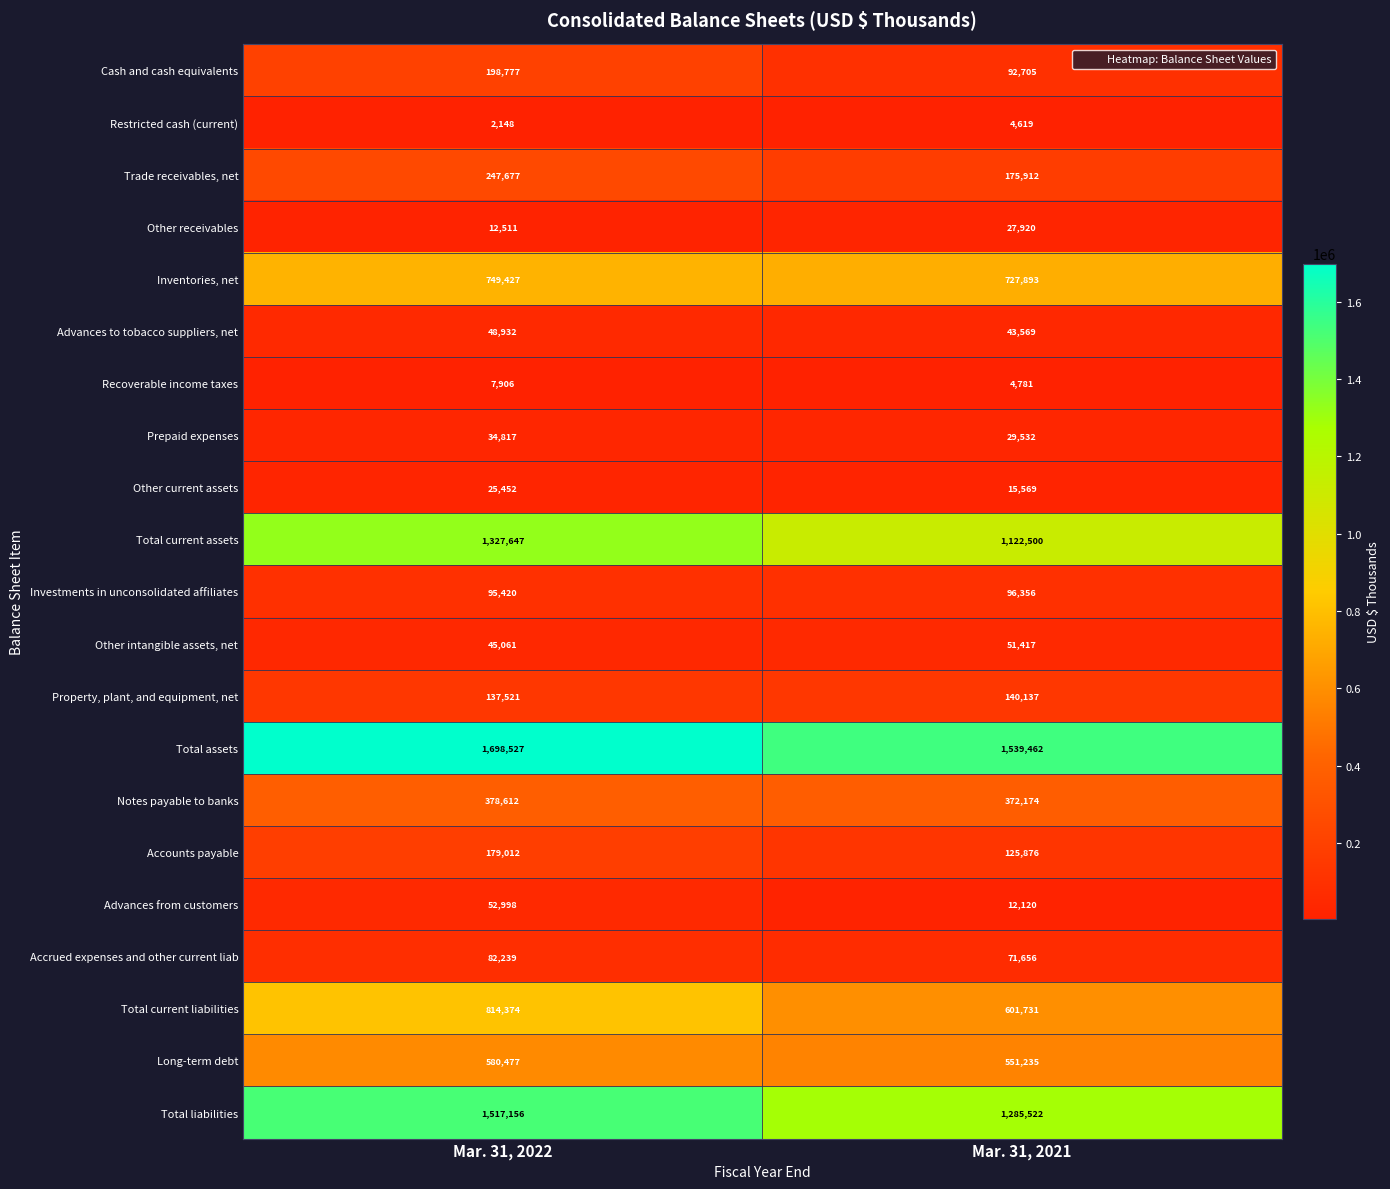

True or false: Property, plant, and equipment, net has a value of 140137 at Mar. 31, 2021.

True